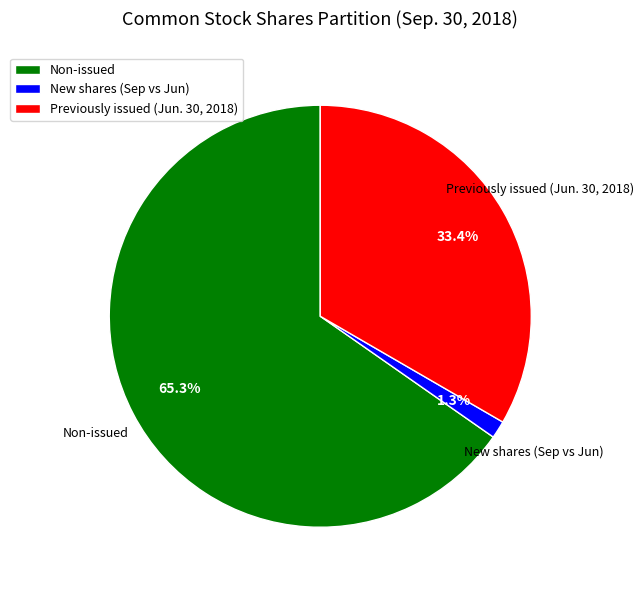

Do Previously issued (Jun. 30, 2018) and Non-issued together represent more than half of the pie?

Yes